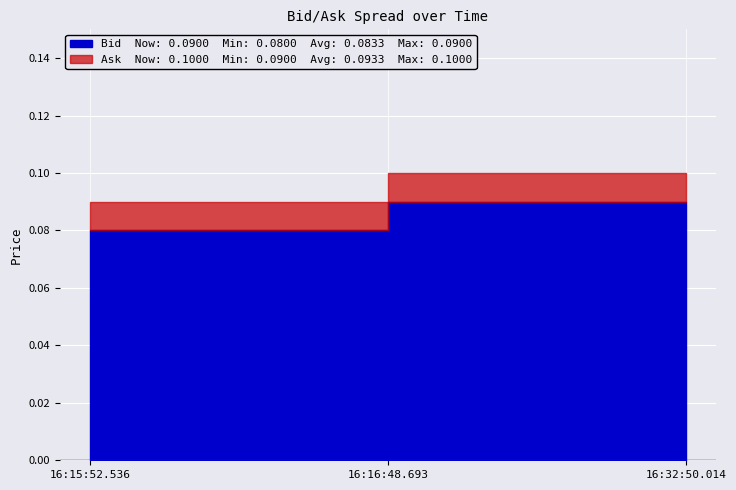

At which category is the sum across all series the highest?

16:32:50.014